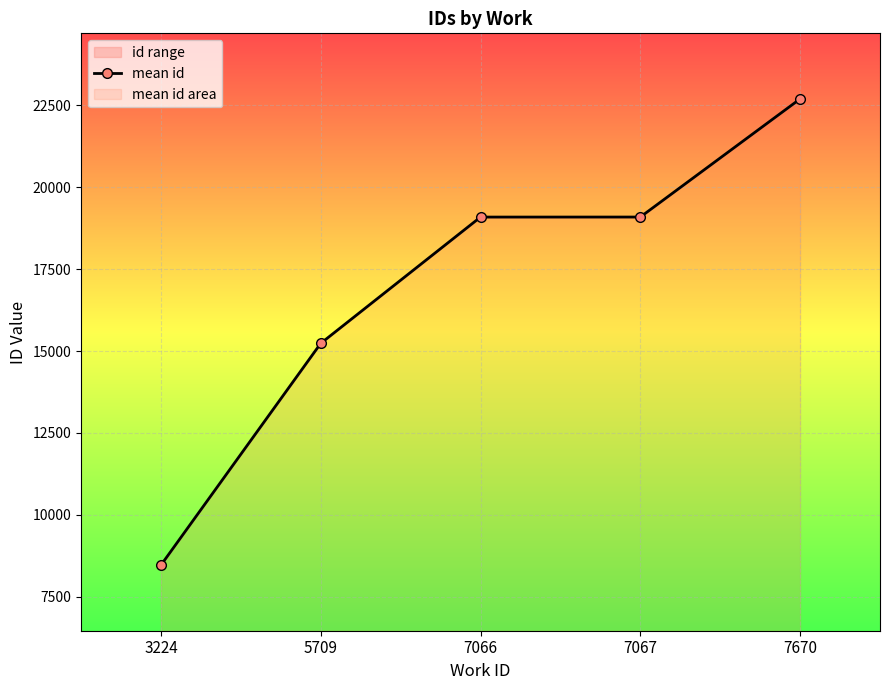

At which label is the value closest to 15581?

5709